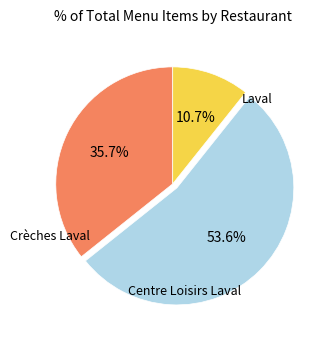

Is there a majority slice in this chart?

Yes